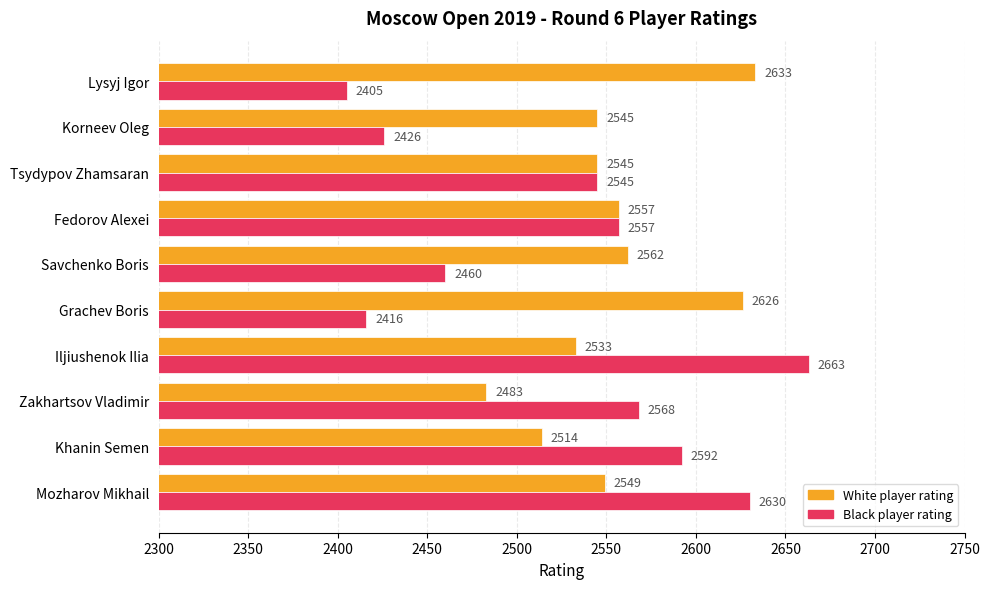

Which category has the lowest value in the Black player rating series?

Lysyj Igor